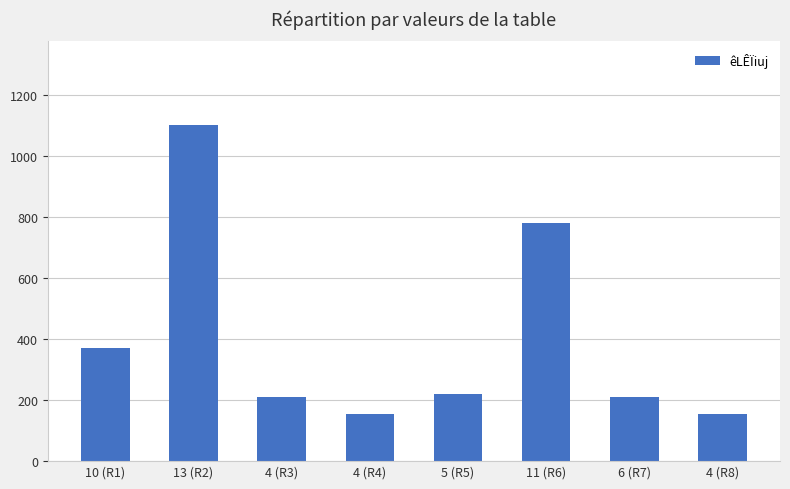

What is the label of the 8th bar from the right?

10 (R1)